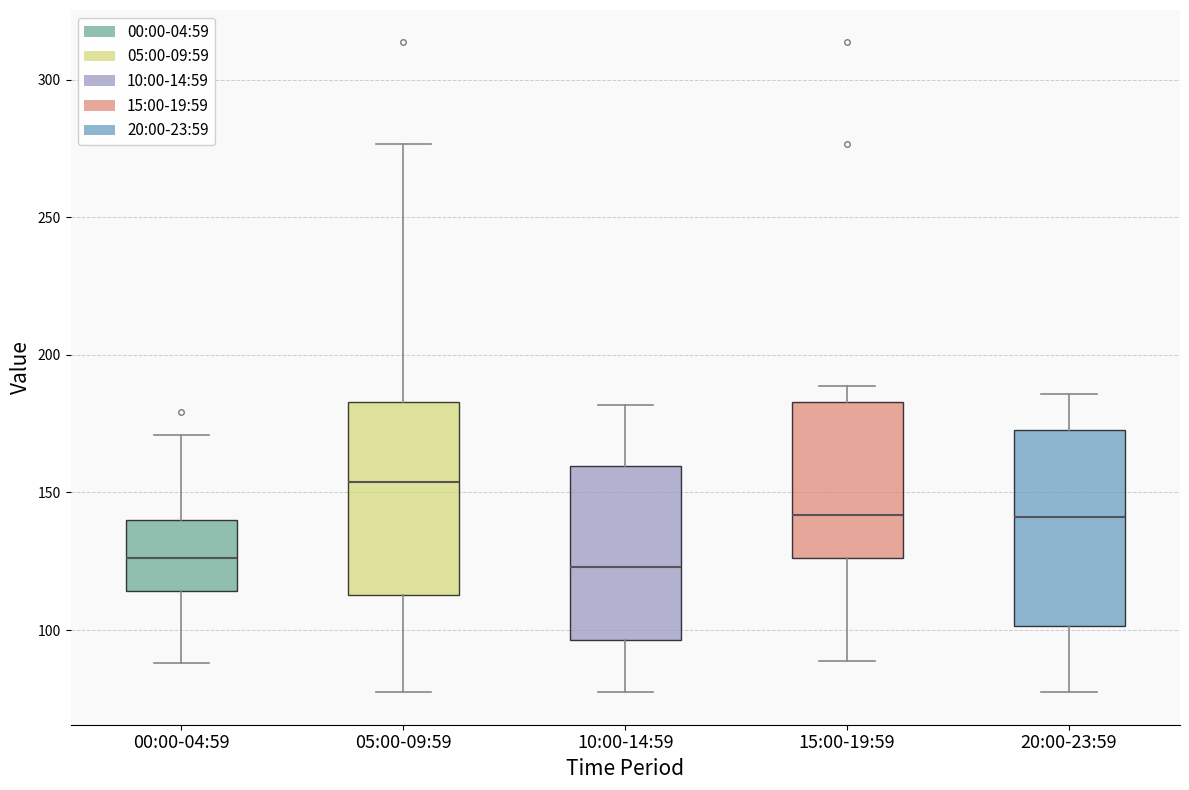

Reading left to right, read every box against the y-axis: the position of its median line, the range the box covers, and the ends of its whiskers. The values are not printed on the chart, so give them approximately, as read against the axis.

00:00-04:59: median 125, box 115 to 140, whiskers 90 to 170
05:00-09:59: median 155, box 115 to 185, whiskers 75 to 275
10:00-14:59: median 125, box 95 to 160, whiskers 75 to 180
15:00-19:59: median 140, box 125 to 185, whiskers 90 to 190
20:00-23:59: median 140, box 100 to 175, whiskers 75 to 185